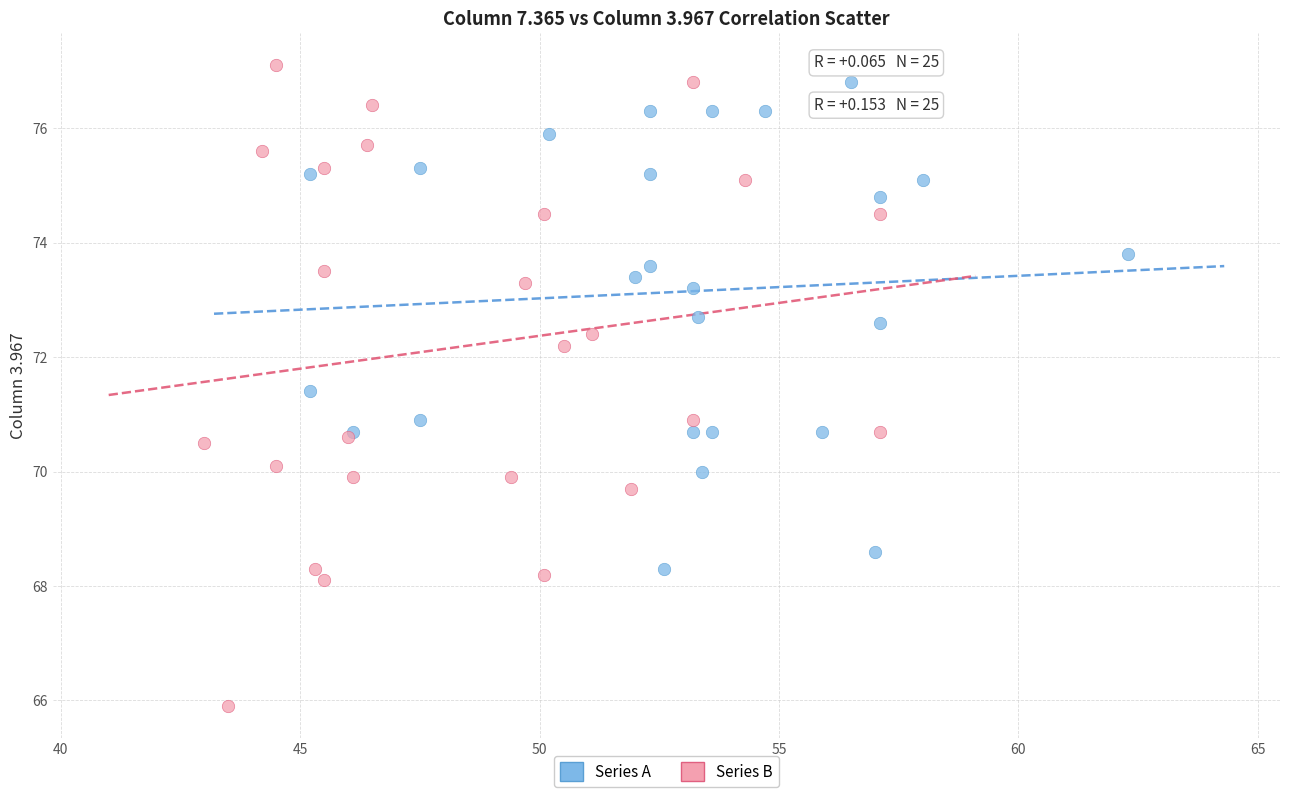

Which series has the largest Y range (max minus min)?

Series B